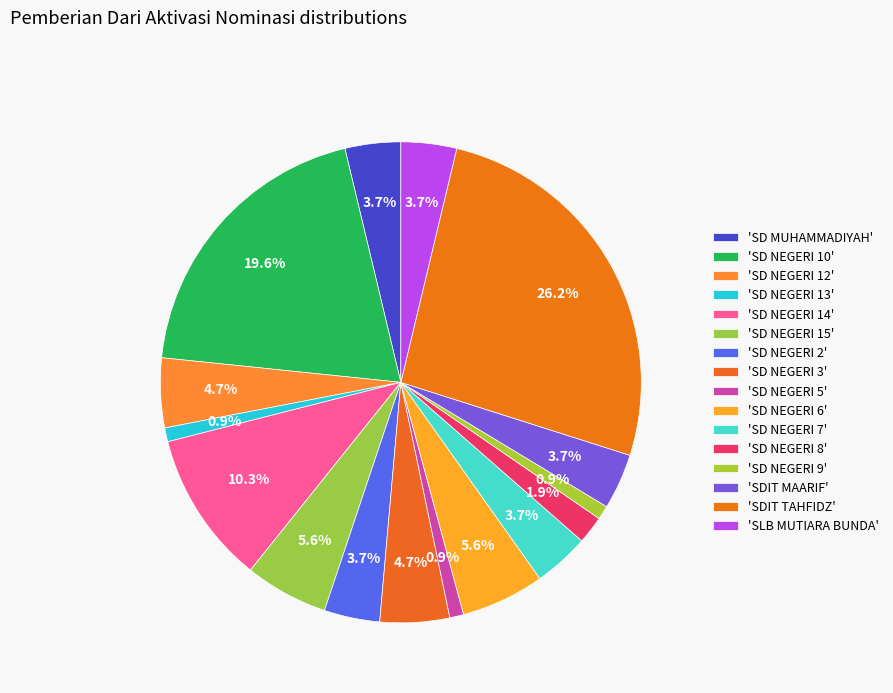

Count the number of slices in the pie.

16